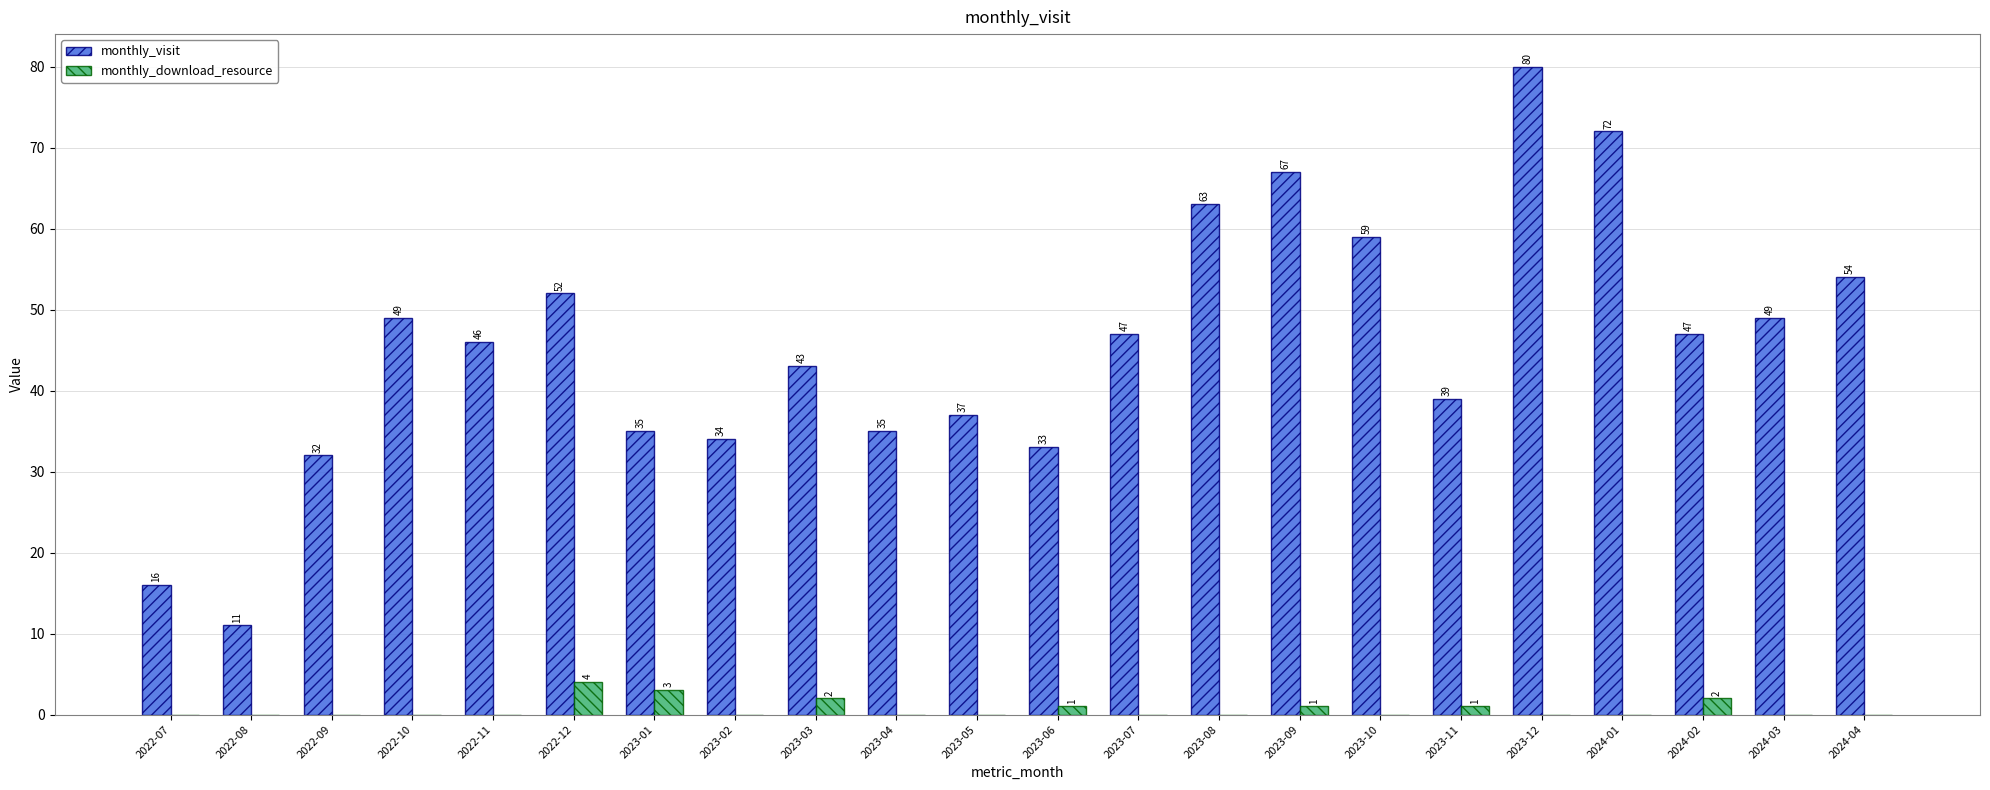

What is the approximate value of monthly_visit at 2023-12?

80